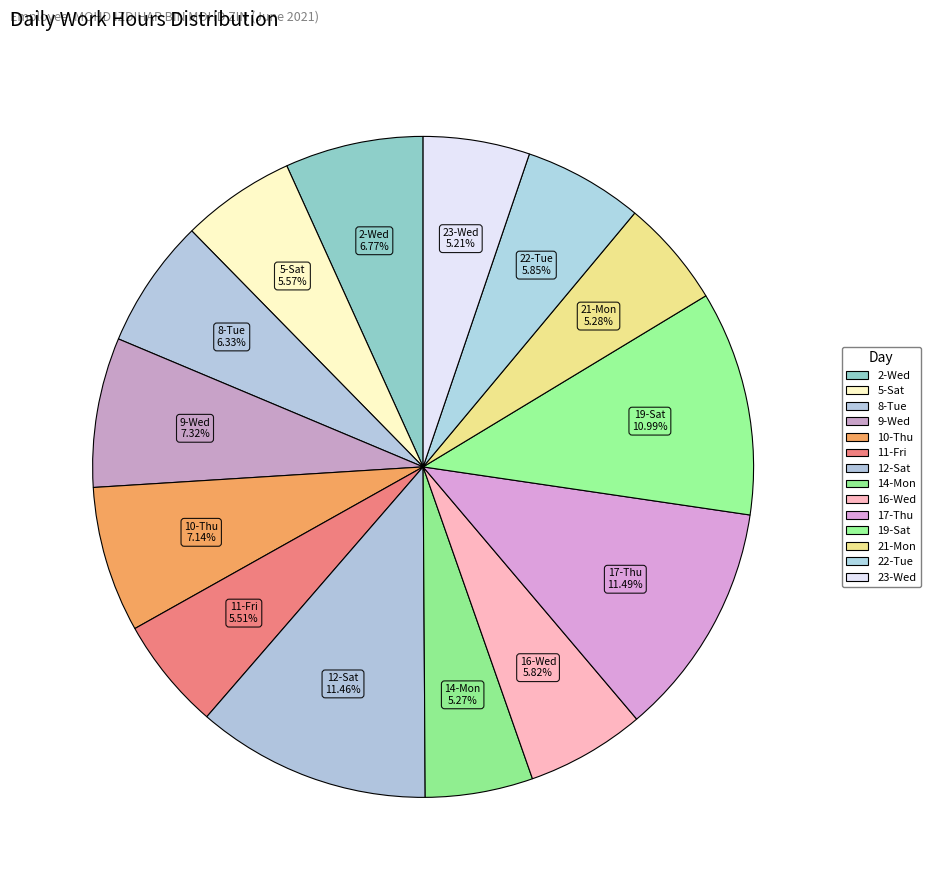

Count the number of slices in the pie.

14